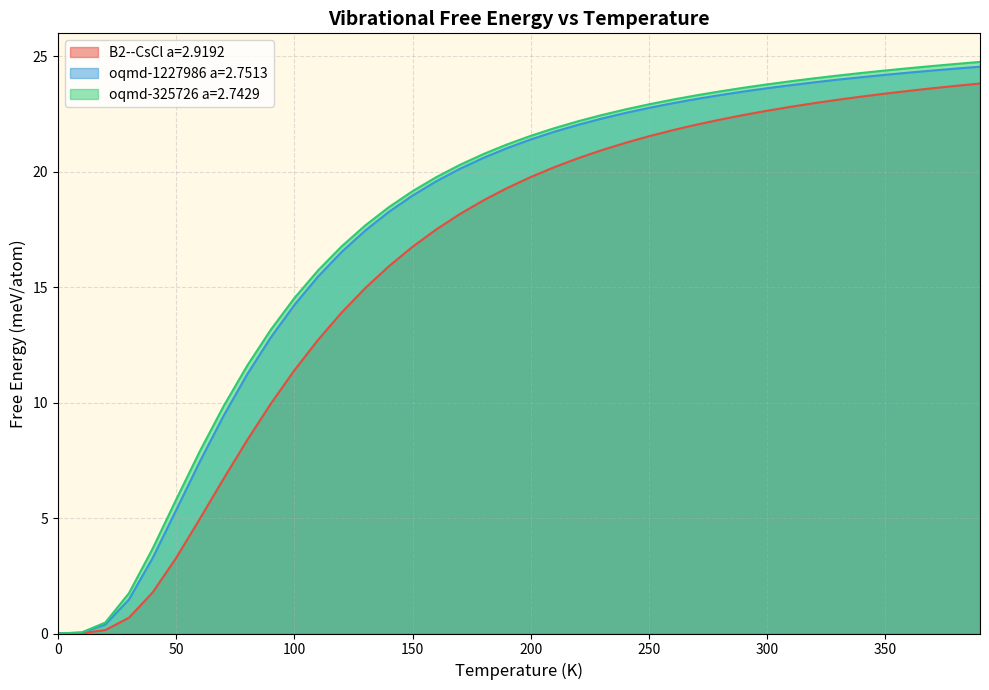

What is the value of the oqmd-1227986 a=2.7513 point at the 30th from the left?

23.5